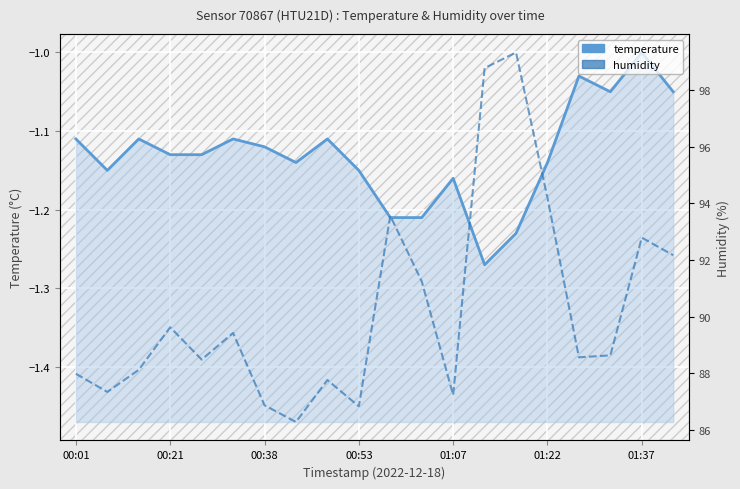

The humidity series shows 94.2 at 01:22. True or false?

True